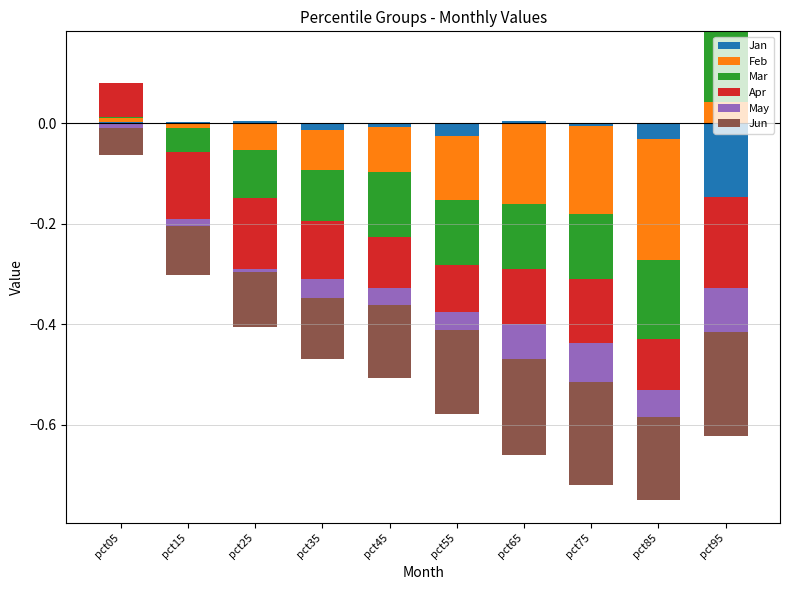

Which category has the highest value across all series?

pct95